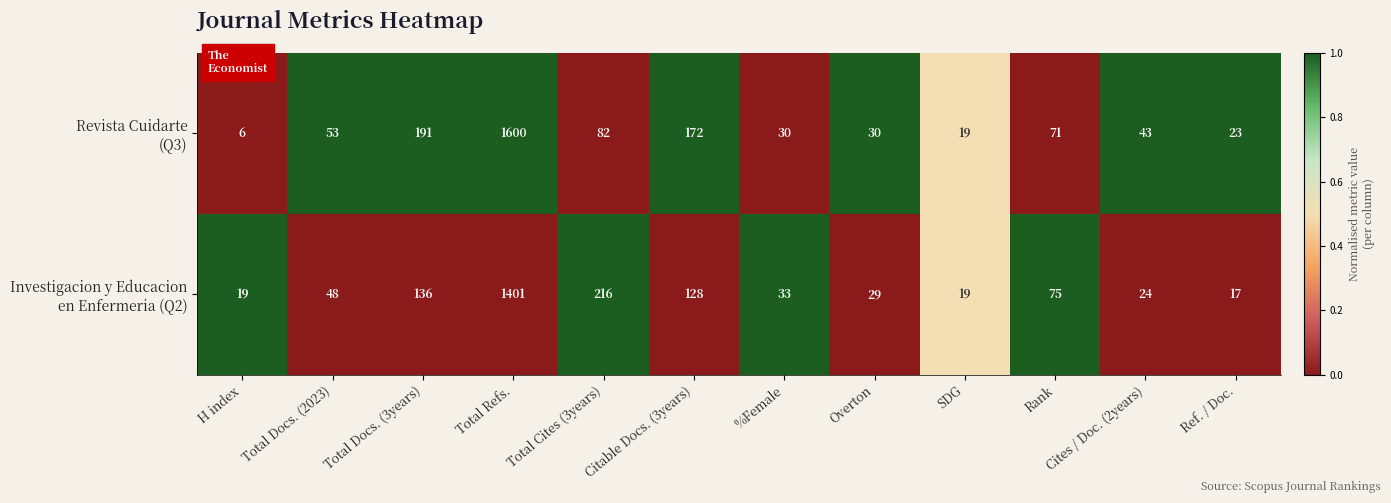

What is the total value across all series at Total Refs.?

3001